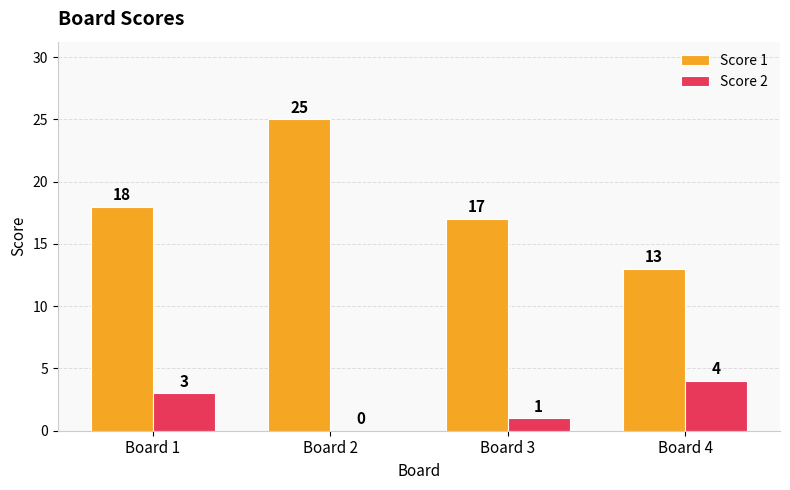

What is the sum of all Score 1 values?

73